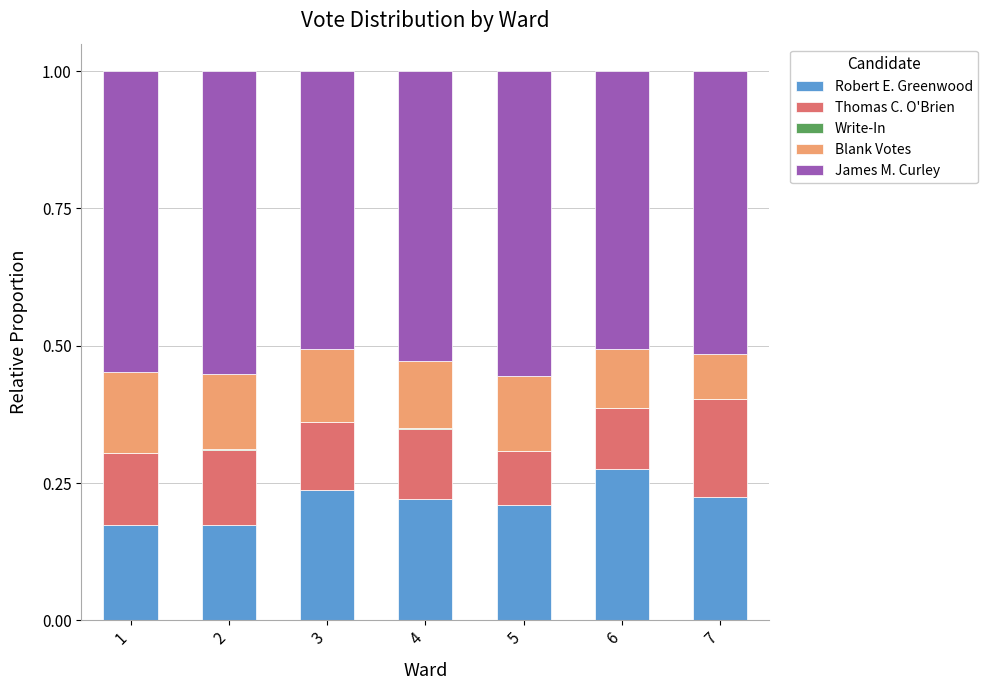

Which category has the highest value in the Robert E. Greenwood series?

6